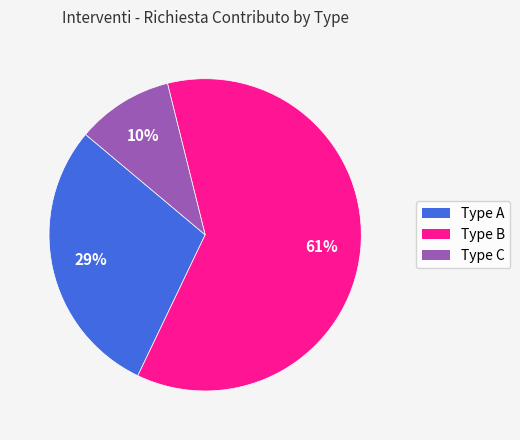

To the nearest percent, what is the difference between the largest and smallest slice percentages?

51%